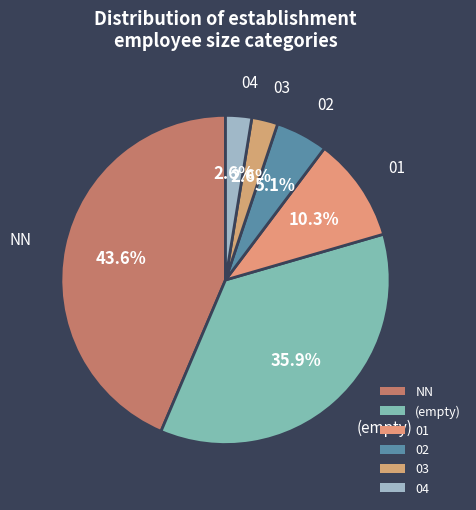

What percentage is NOT represented by 01?

89.7%